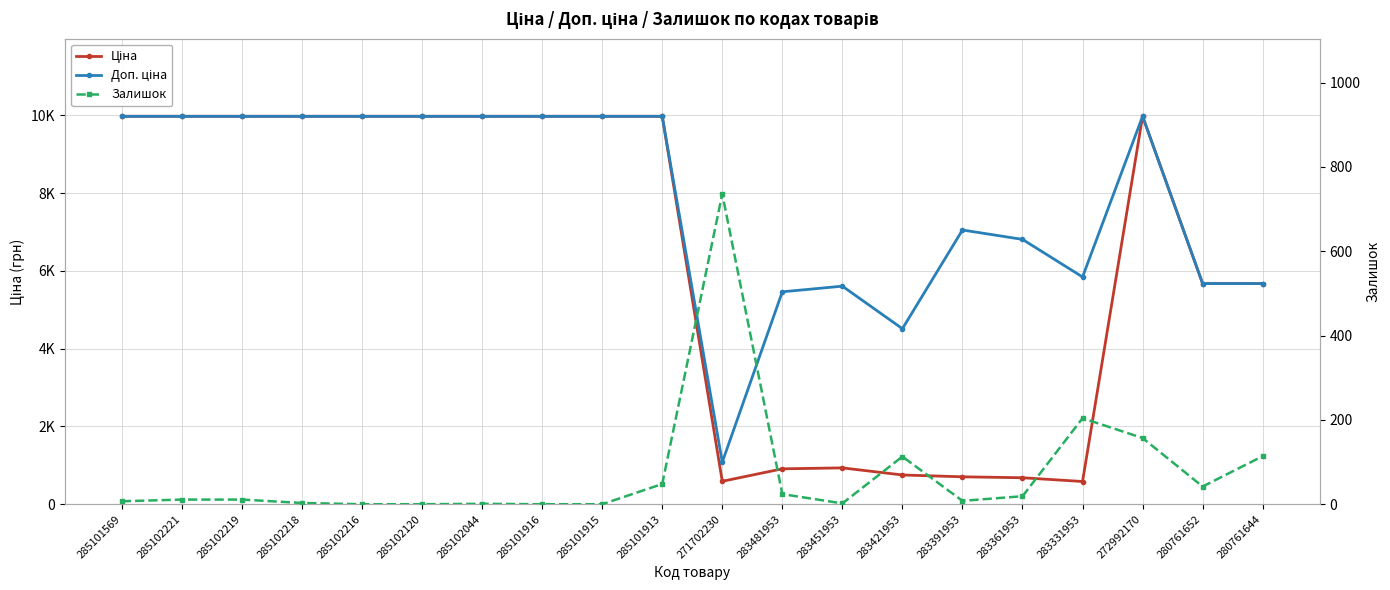

True or false: Залишок and Ціна cross at least once.

True